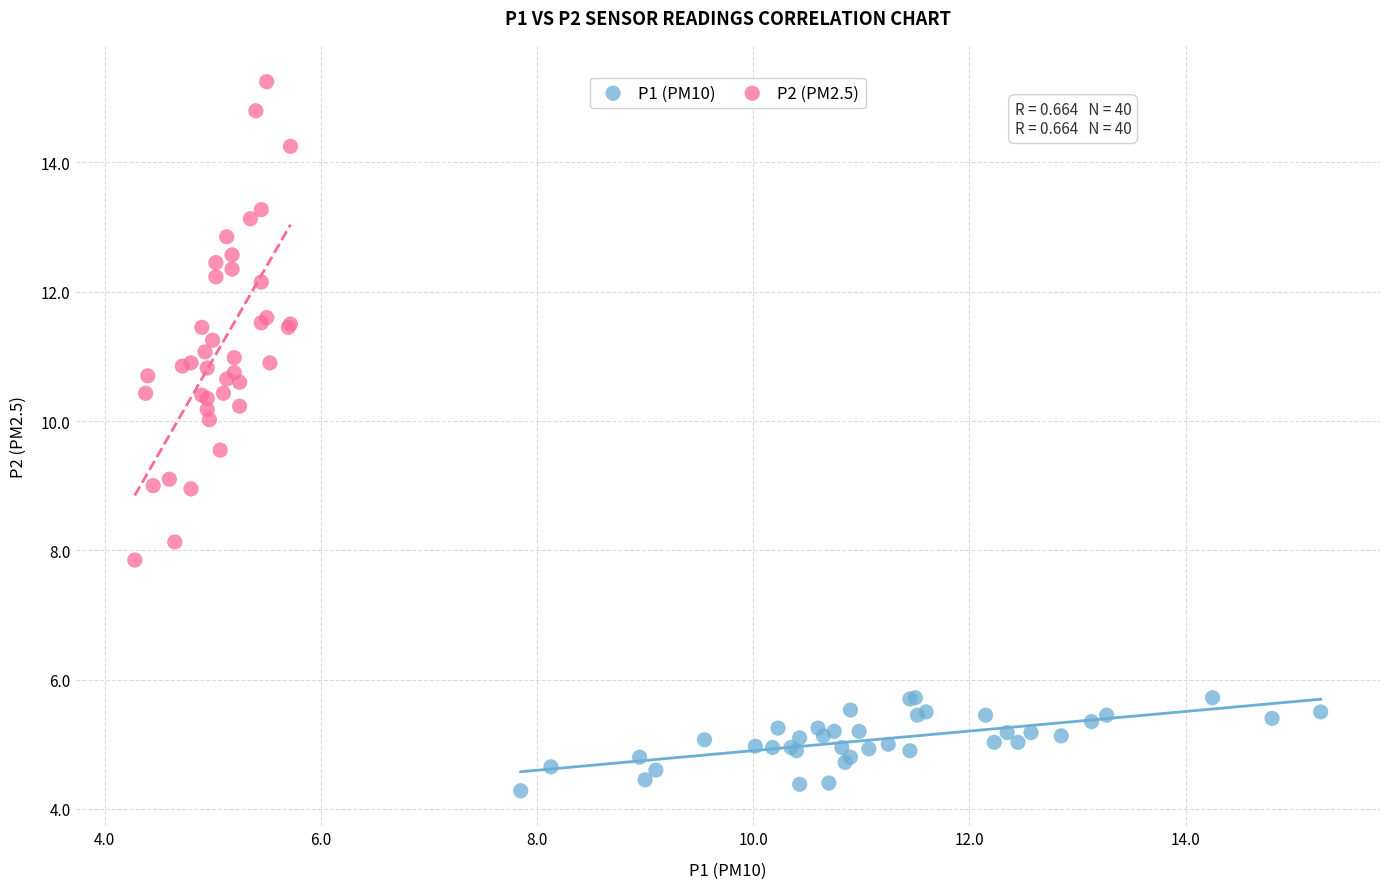

Which series reaches the maximum Y coordinate?

P2 (PM2.5)